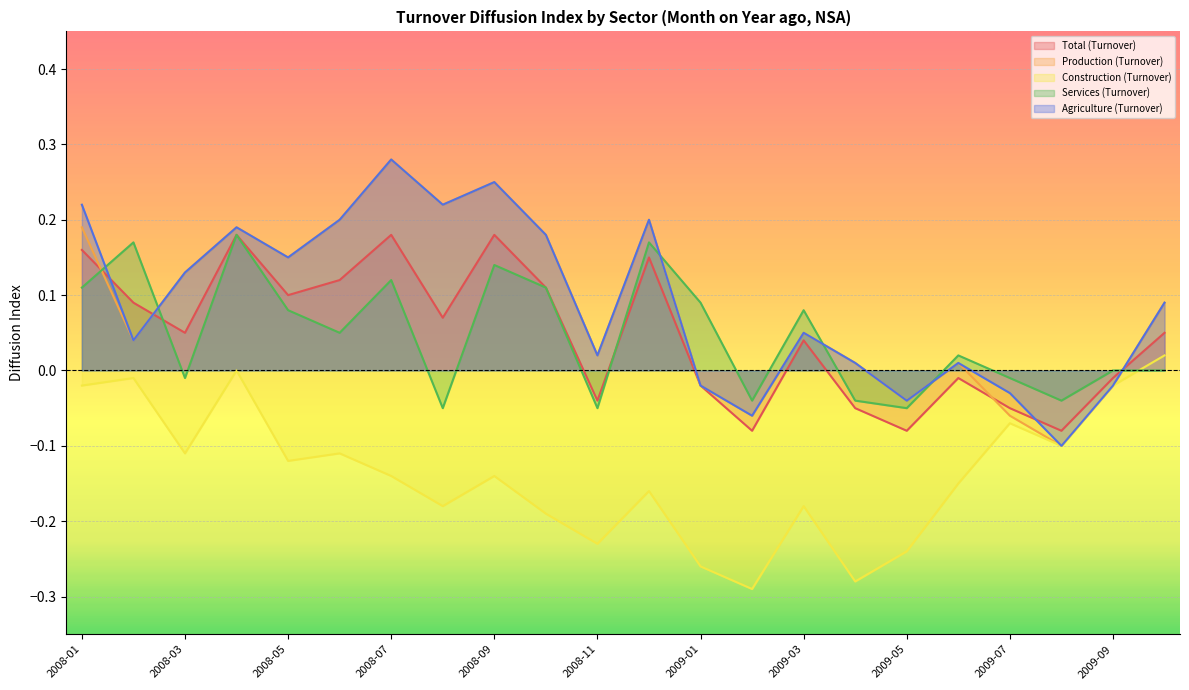

Reading left to right, what are all the values shown in this chart?

Total (Turnover): 2008-01=0.2	2008-02=0.1	2008-03=0.1	2008-04=0.2	2008-05=0.1	2008-06=0.1	2008-07=0.2	2008-08=0.1	2008-09=0.2	2008-10=0.1	2008-11=-0.0	2008-12=0.1	2009-01=-0.0	2009-02=-0.1	2009-03=0.0	2009-04=-0.1	2009-05=-0.1	2009-06=-0.0	2009-07=-0.1	2009-08=-0.1	2009-09=-0.0	2009-10=0.1
Production (Turnover): 2008-01=0.2	2008-02=0.0	2008-03=0.1	2008-04=0.2	2008-05=0.1	2008-06=0.2	2008-07=0.3	2008-08=0.2	2008-09=0.2	2008-10=0.2	2008-11=0.0	2008-12=0.2	2009-01=-0.0	2009-02=-0.1	2009-03=0.1	2009-04=0.0	2009-05=-0.0	2009-06=0.0	2009-07=-0.1	2009-08=-0.1	2009-09=-0.0	2009-10=0.1
Construction (Turnover): 2008-01=-0.0	2008-02=-0.0	2008-03=-0.1	2008-04=0.0	2008-05=-0.1	2008-06=-0.1	2008-07=-0.1	2008-08=-0.2	2008-09=-0.1	2008-10=-0.2	2008-11=-0.2	2008-12=-0.2	2009-01=-0.3	2009-02=-0.3	2009-03=-0.2	2009-04=-0.3	2009-05=-0.2	2009-06=-0.1	2009-07=-0.1	2009-08=-0.1	2009-09=-0.0	2009-10=0.0
Services (Turnover): 2008-01=0.1	2008-02=0.2	2008-03=-0.0	2008-04=0.2	2008-05=0.1	2008-06=0.1	2008-07=0.1	2008-08=-0.1	2008-09=0.1	2008-10=0.1	2008-11=-0.1	2008-12=0.2	2009-01=0.1	2009-02=-0.0	2009-03=0.1	2009-04=-0.0	2009-05=-0.1	2009-06=0.0	2009-07=-0.0	2009-08=-0.0	2009-09=0.0	2009-10=0.0
Agriculture (Turnover): 2008-01=0.2	2008-02=0.0	2008-03=0.1	2008-04=0.2	2008-05=0.1	2008-06=0.2	2008-07=0.3	2008-08=0.2	2008-09=0.2	2008-10=0.2	2008-11=0.0	2008-12=0.2	2009-01=-0.0	2009-02=-0.1	2009-03=0.1	2009-04=0.0	2009-05=-0.0	2009-06=0.0	2009-07=-0.0	2009-08=-0.1	2009-09=-0.0	2009-10=0.1